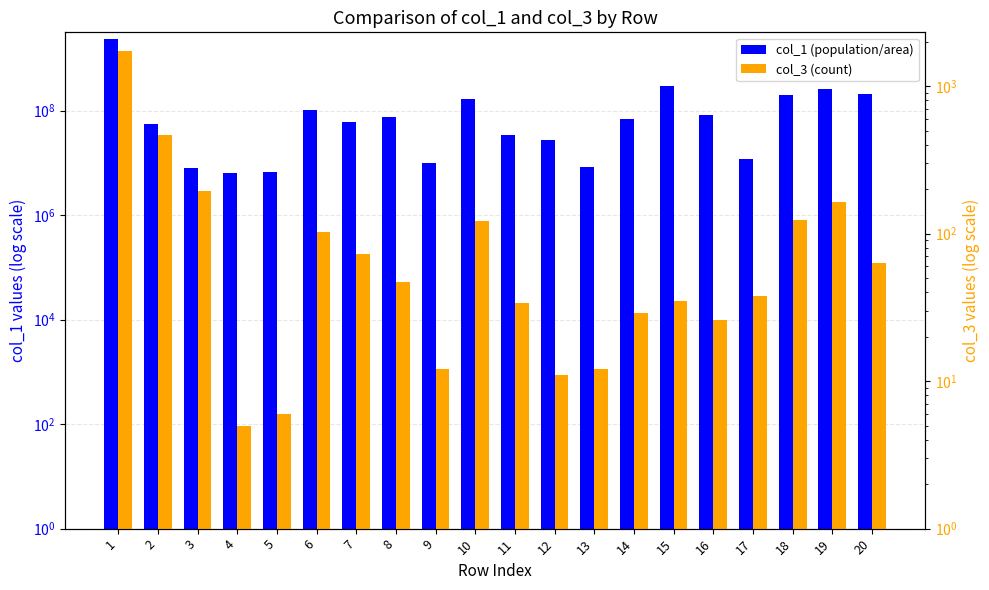

Is the value of col_3 (count) at 11 greater than the value of col_1 (population/area) at 7?

No